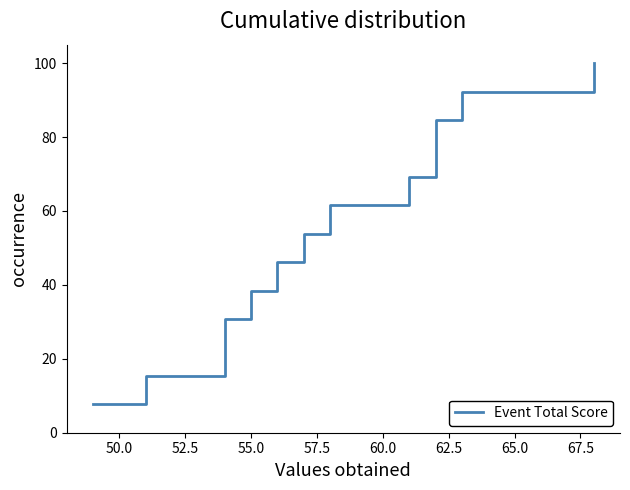

What is the value of the 6th point from the left?

46.2